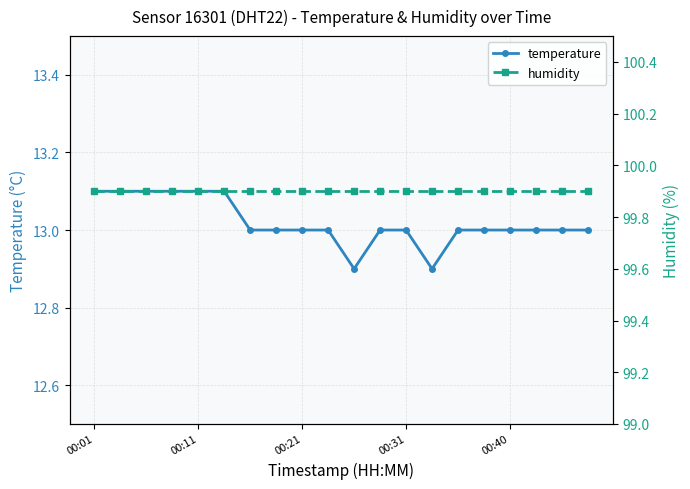

Where is humidity nearest to the value 99?

00:01